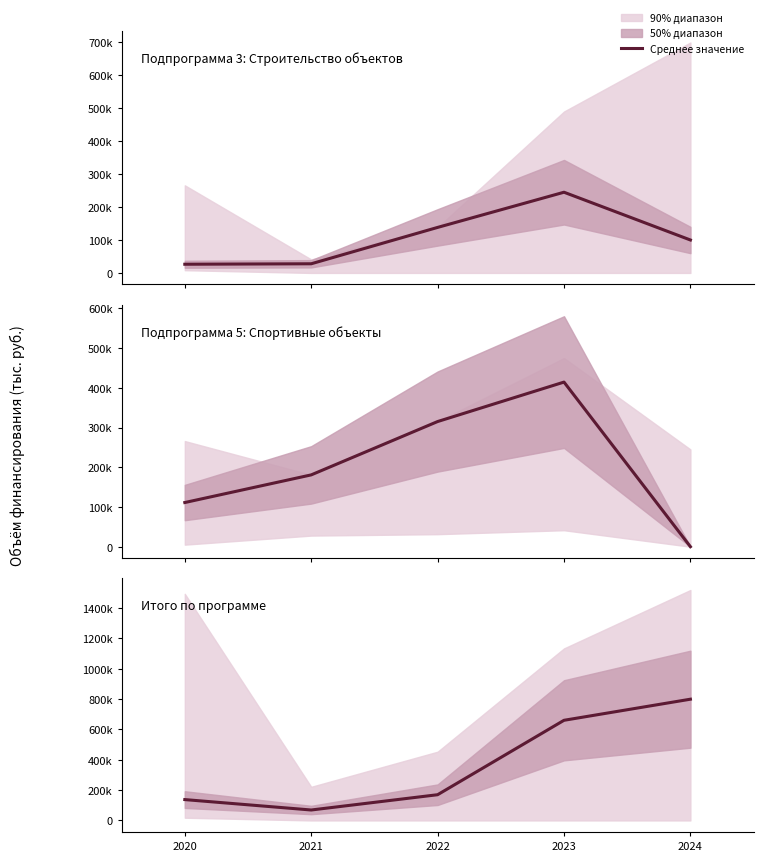

What is the change in value from 2022 to 2024?

+629883.7